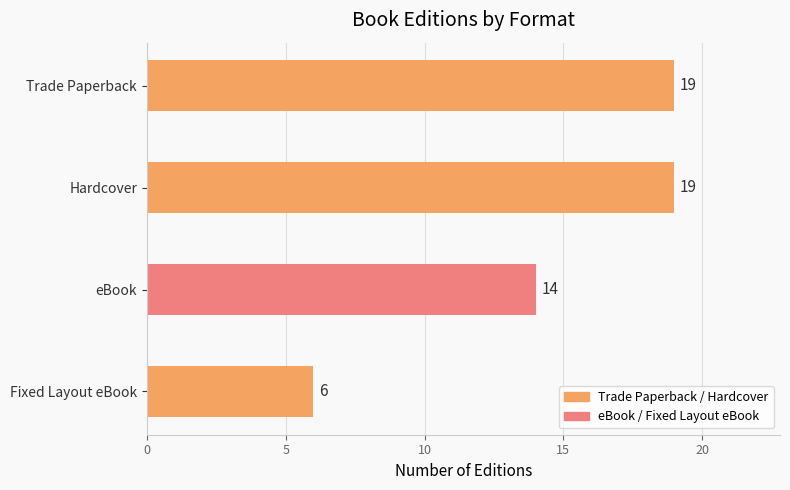

What is the sum of all values?

58